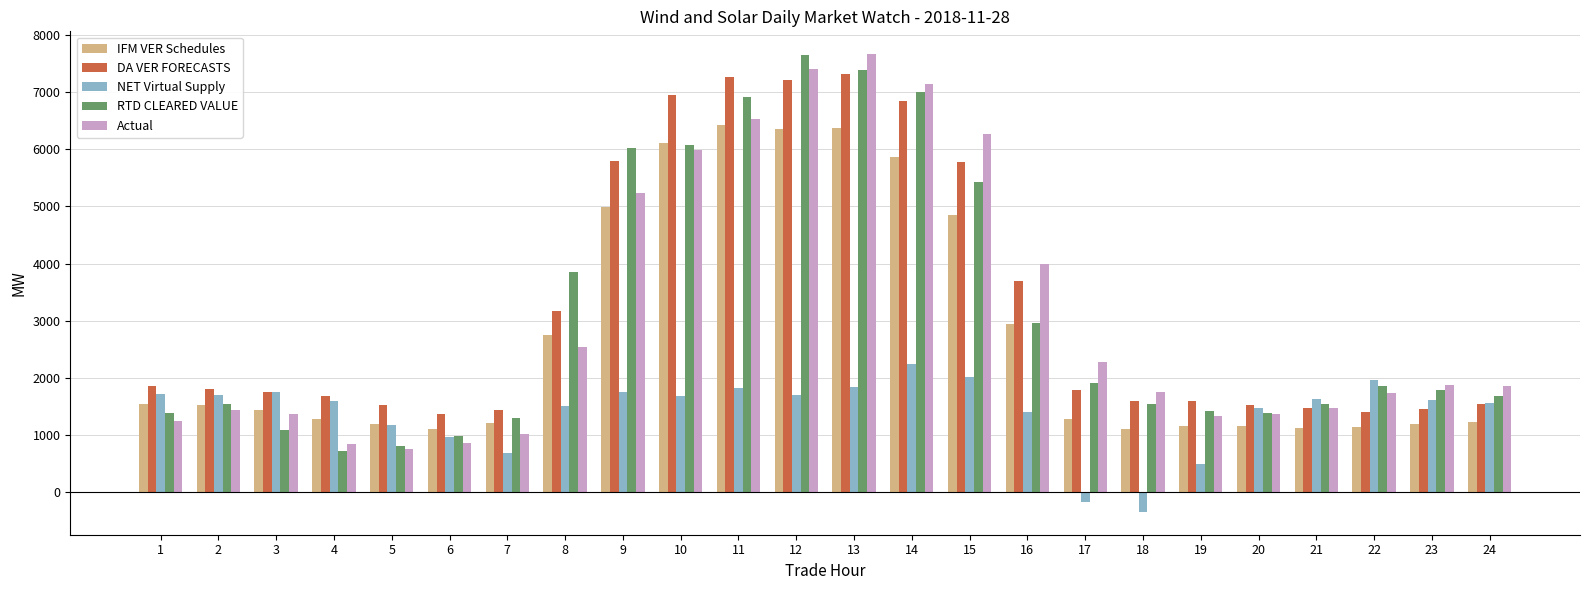

Is it true that NET Virtual Supply equals 2732.1 at 12?

False